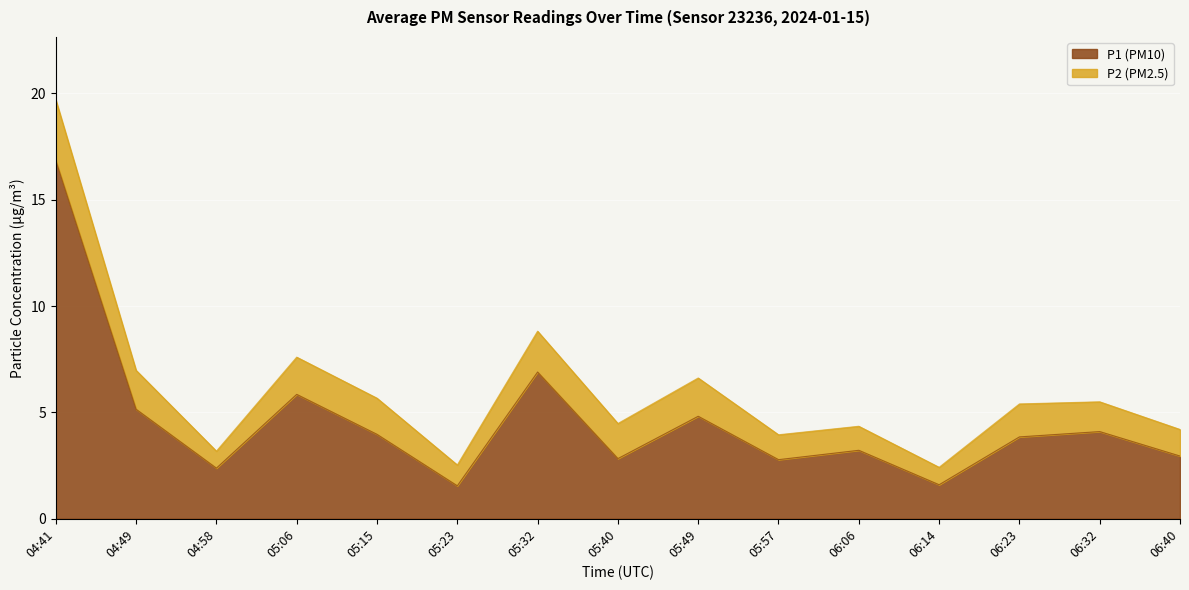

The chart shows a value of 7.4 at 05:49. True or false?

False